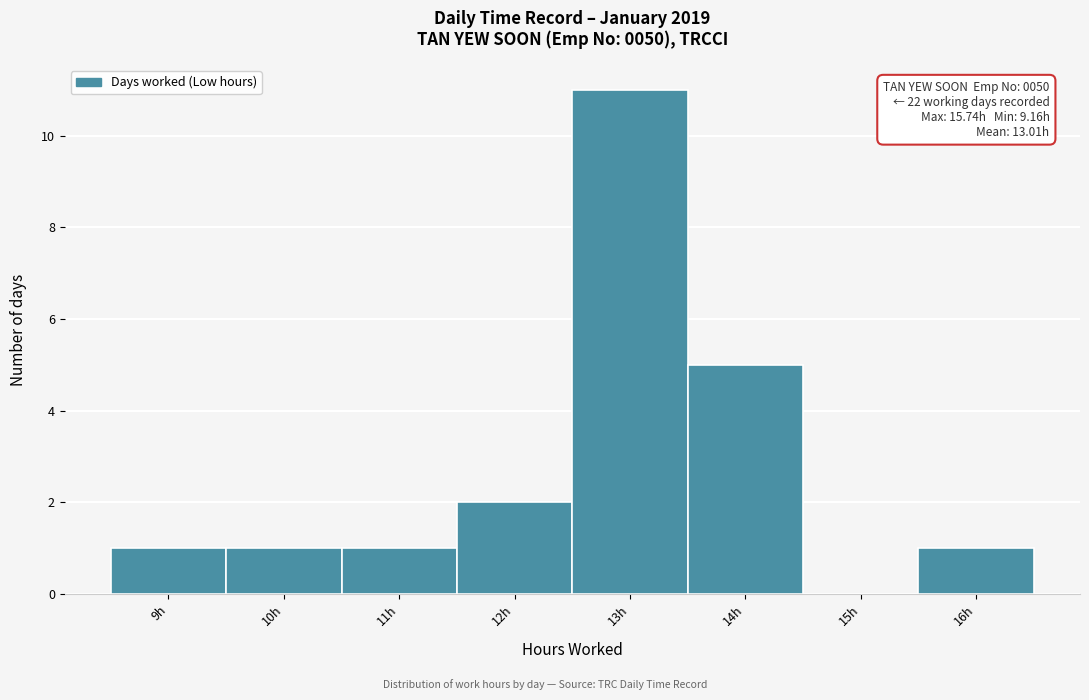

Which range on the x-axis has the tallest bar?

12.5 to 13.5